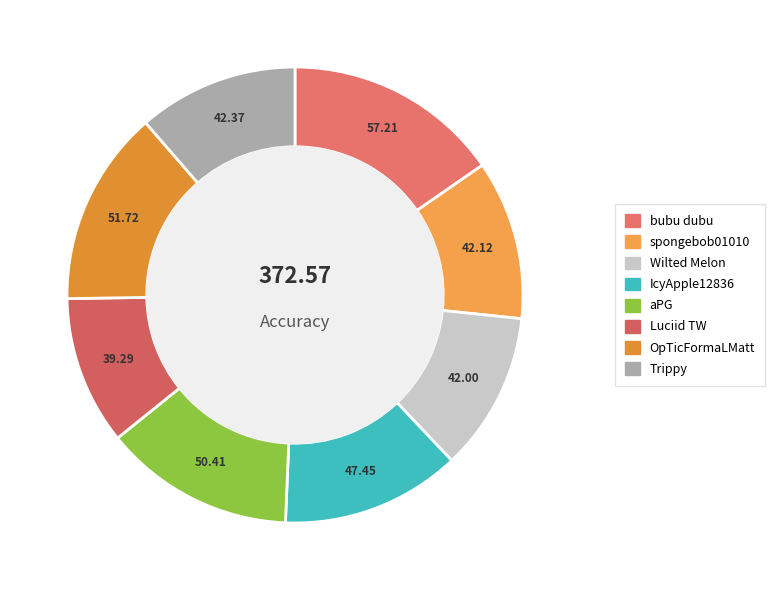

How many segments does this pie chart have?

8